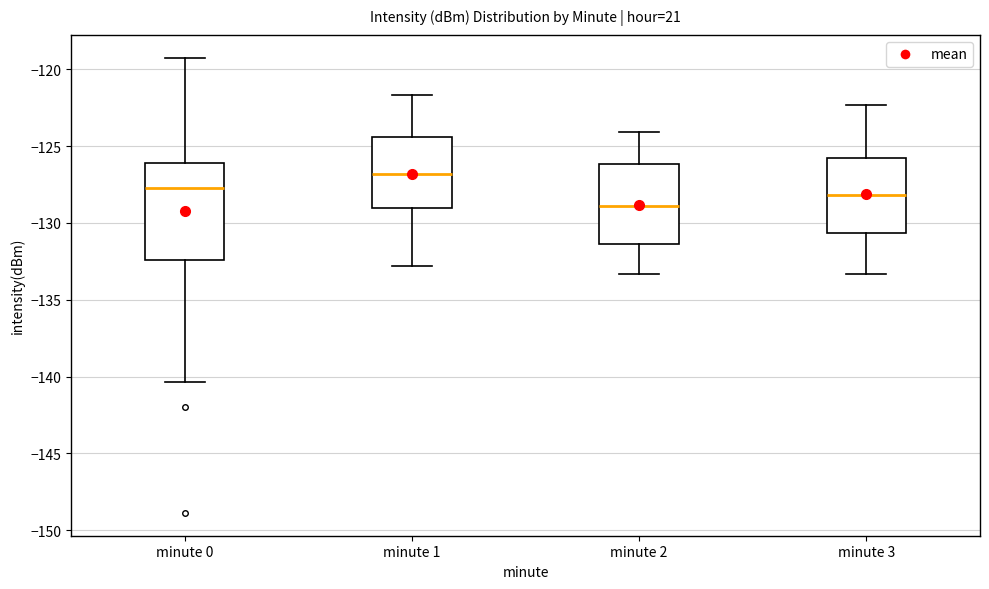

Reading left to right, read every box against the y-axis: the position of its median line, the range the box covers, and the ends of its whiskers. The values are not printed on the chart, so give them approximately, as read against the axis.

minute 0: median -127.5, box -132.5 to -126.0, whiskers -140.5 to -119.5
minute 1: median -127.0, box -129.0 to -124.5, whiskers -133.0 to -121.5
minute 2: median -129.0, box -131.5 to -126.0, whiskers -133.5 to -124.0
minute 3: median -128.0, box -130.5 to -125.5, whiskers -133.5 to -122.5